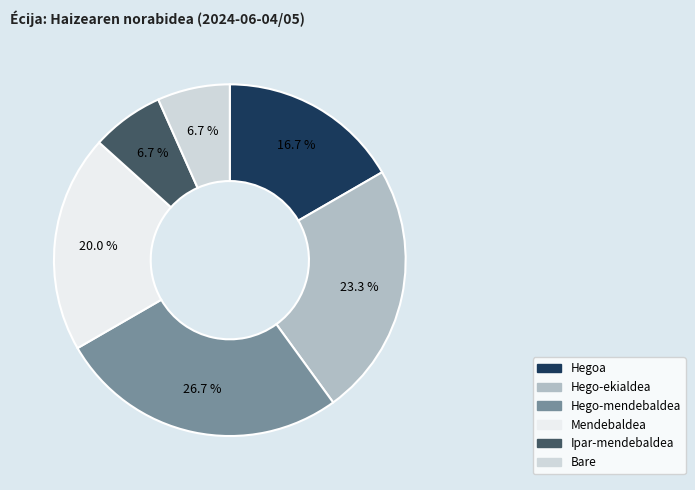

How many slices are in this pie chart?

6